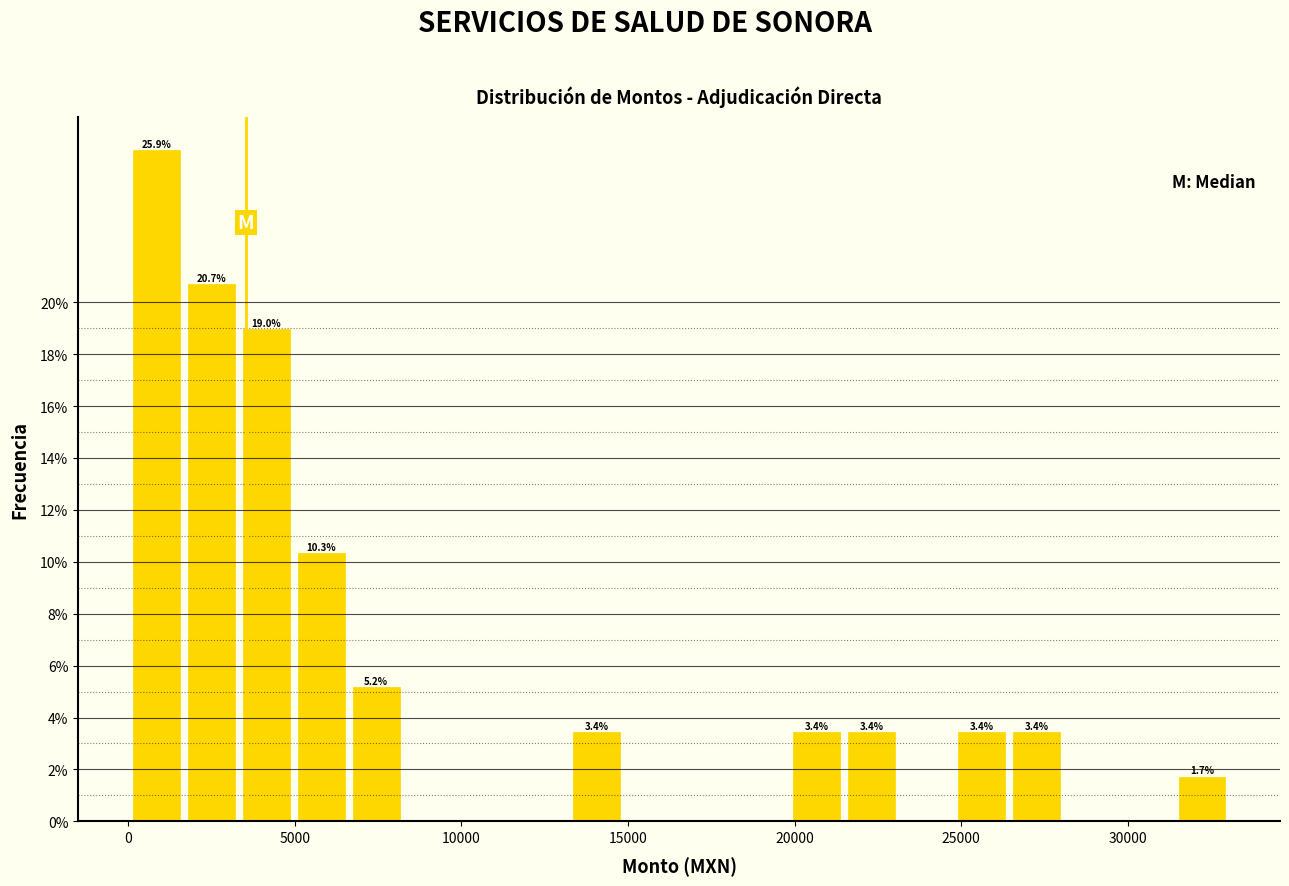

Around what value on the x-axis is the tallest bar? Give the approximate position of its centre, as read against the axis.

1000